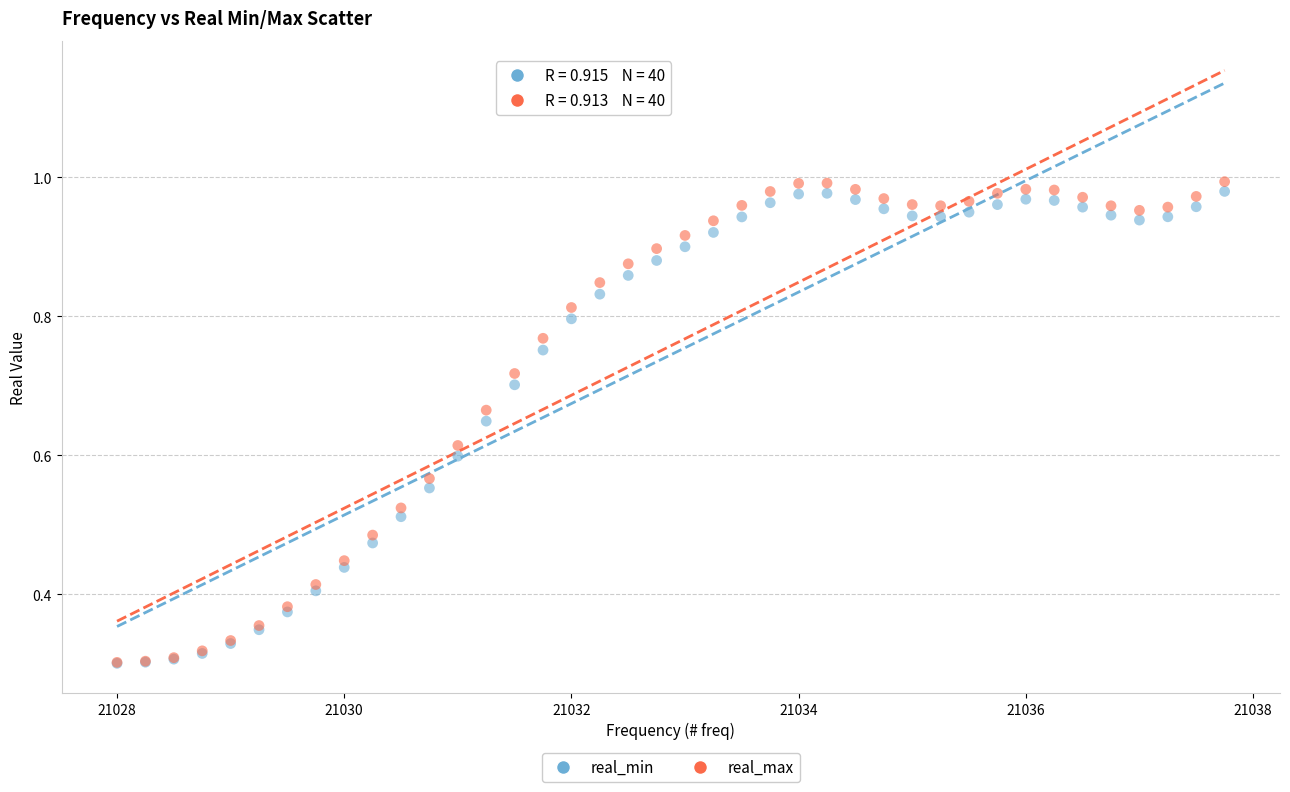

Which series has the largest Y range (max minus min)?

real_max